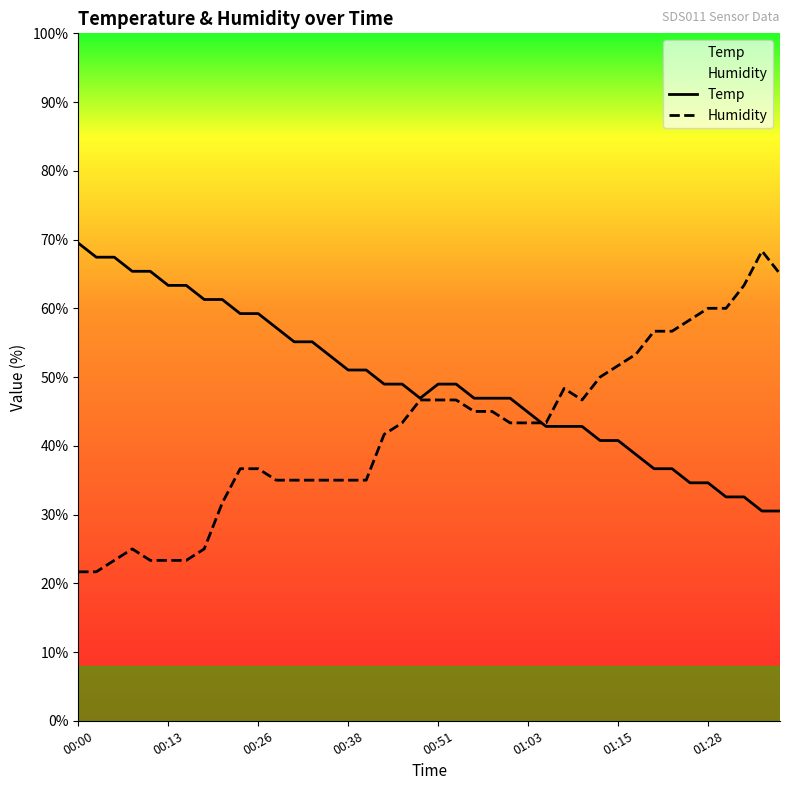

List the series in order of their overall mean, highest first.

Temp, Humidity